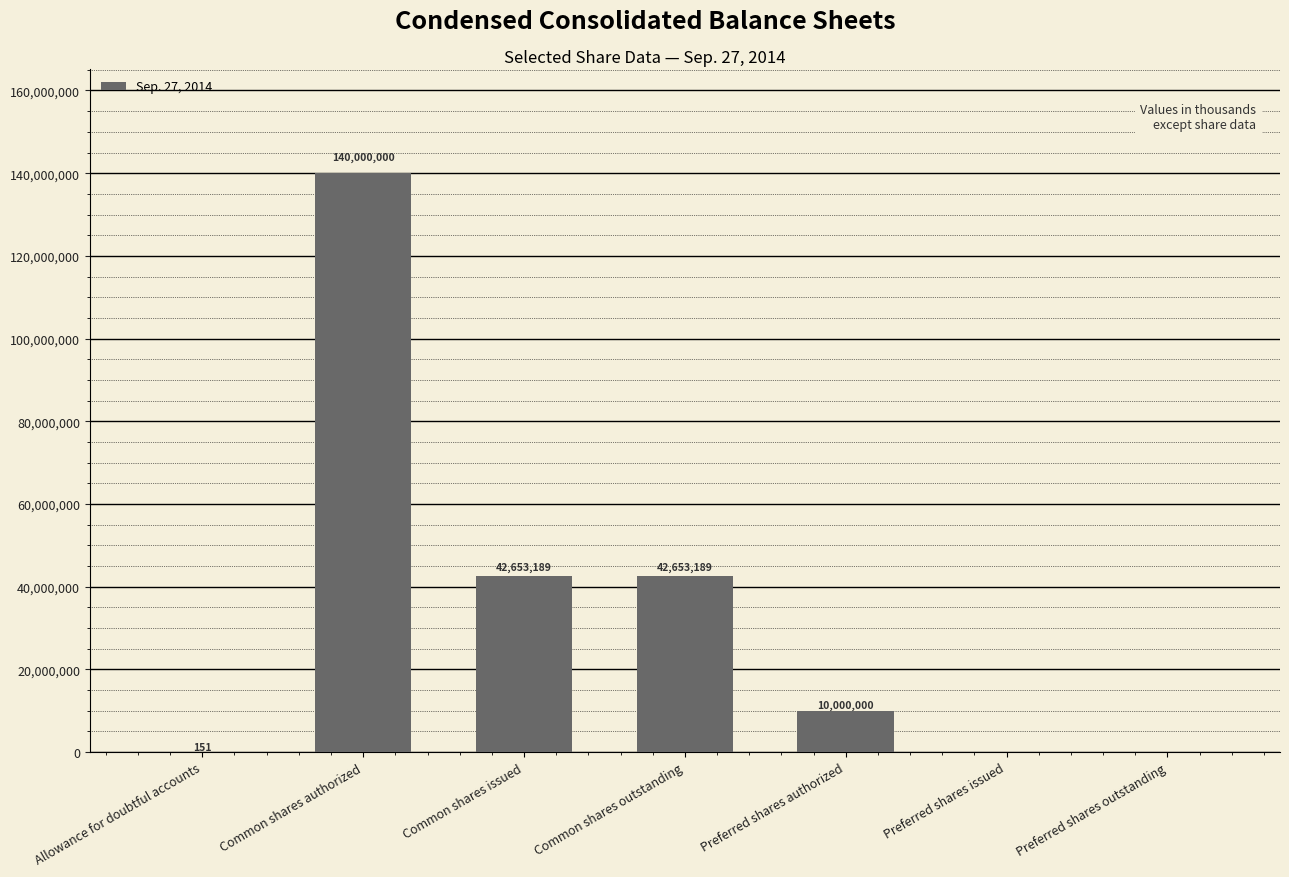

Is it true that the value at Preferred shares outstanding is 0?

True